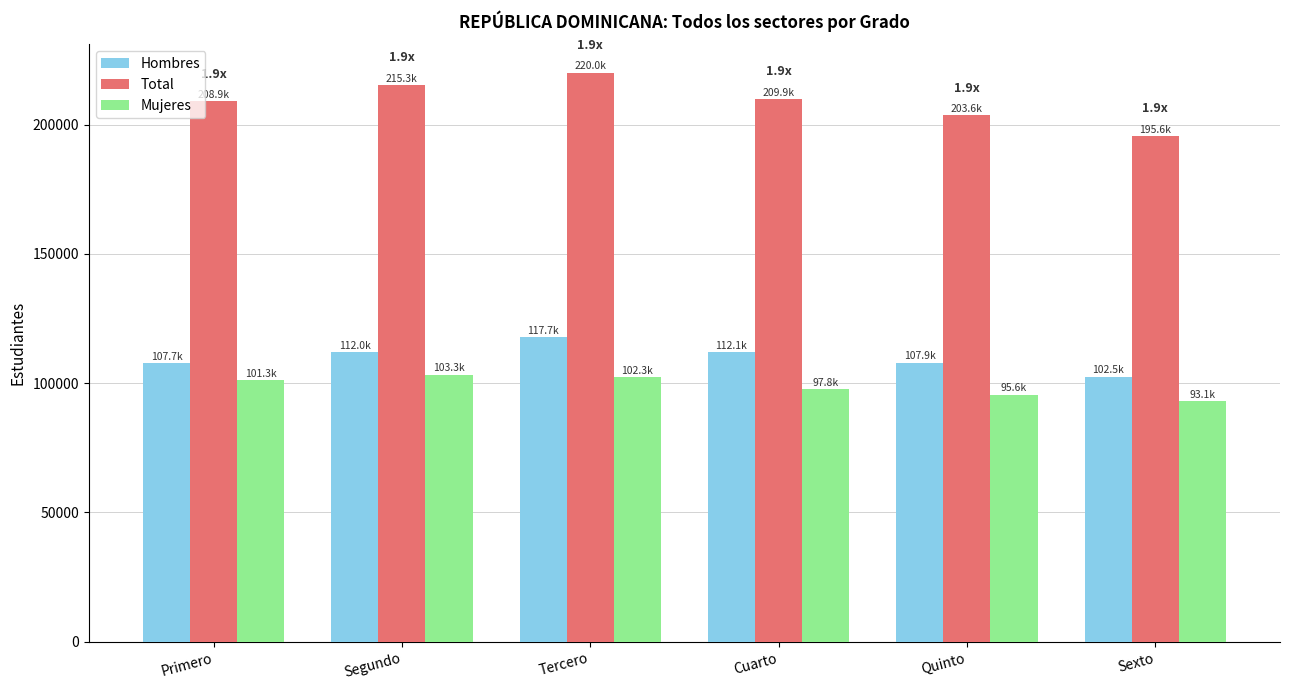

What is the label of the 4th bar from the left?

Cuarto